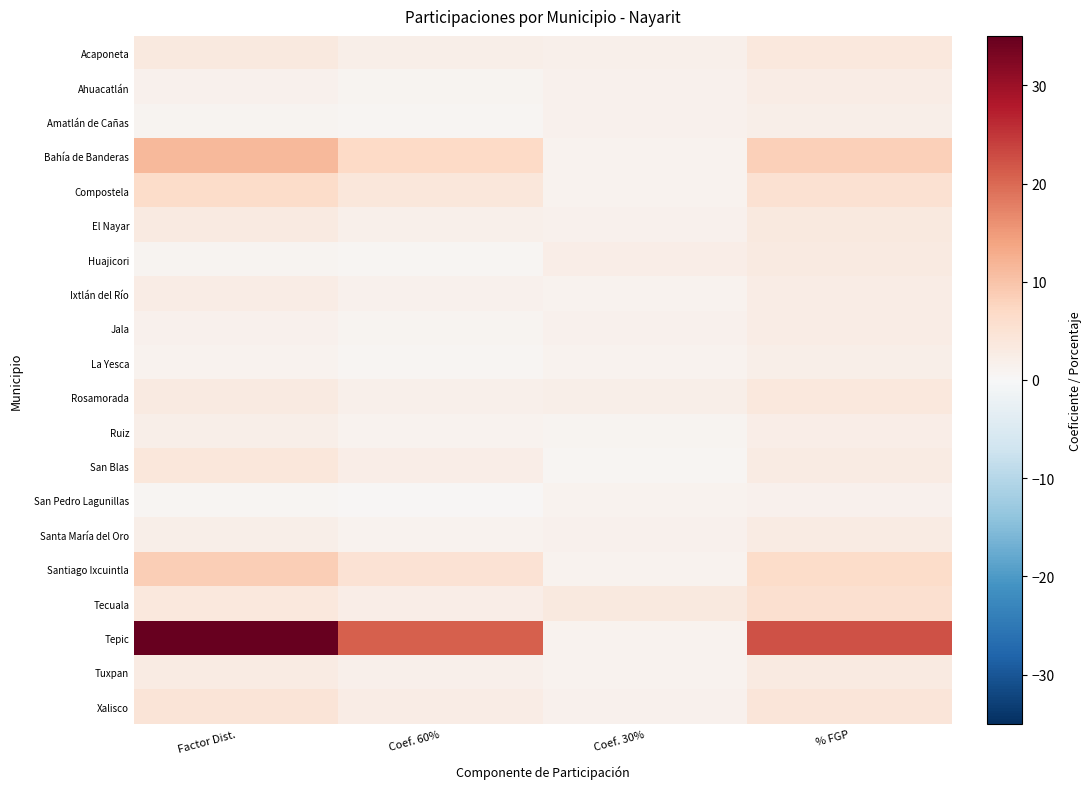

What is the difference between the highest and lowest values at Coef. 60%?

20.6